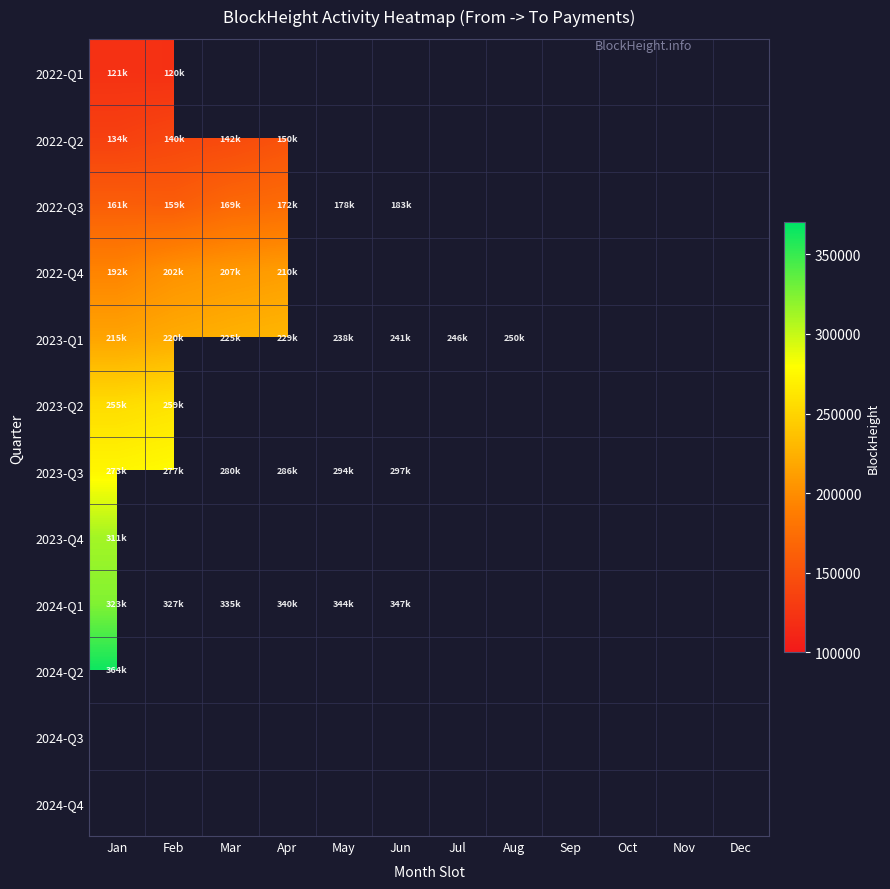

How many data points does each series have?

12